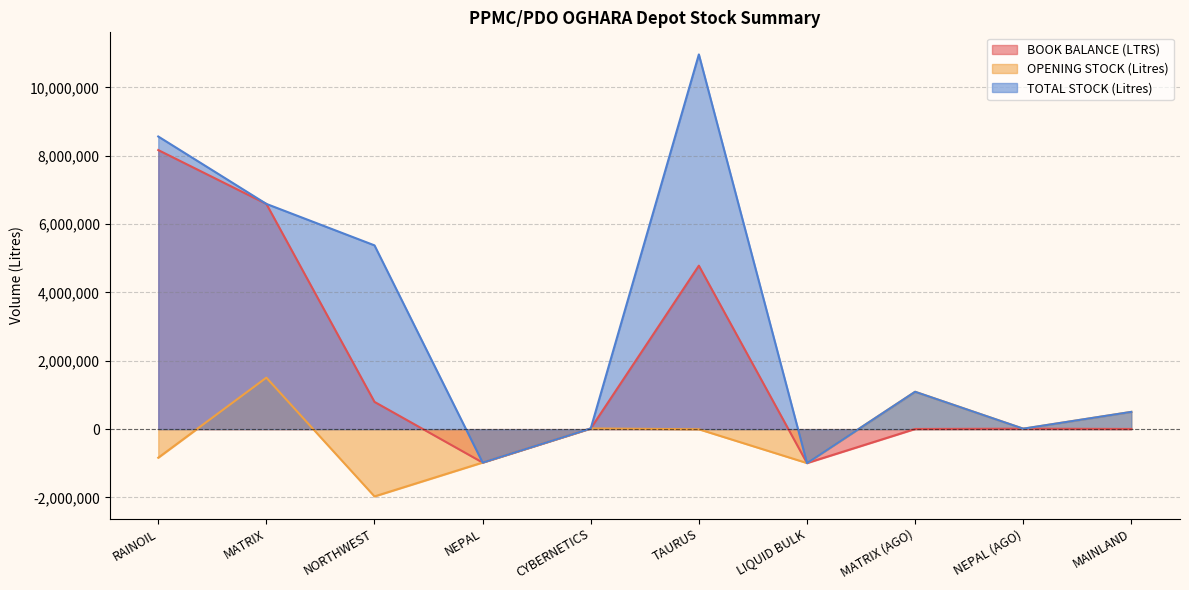

List the series in order of their overall mean, lowest first.

OPENING STOCK (Litres), BOOK BALANCE (LTRS), TOTAL STOCK (Litres)